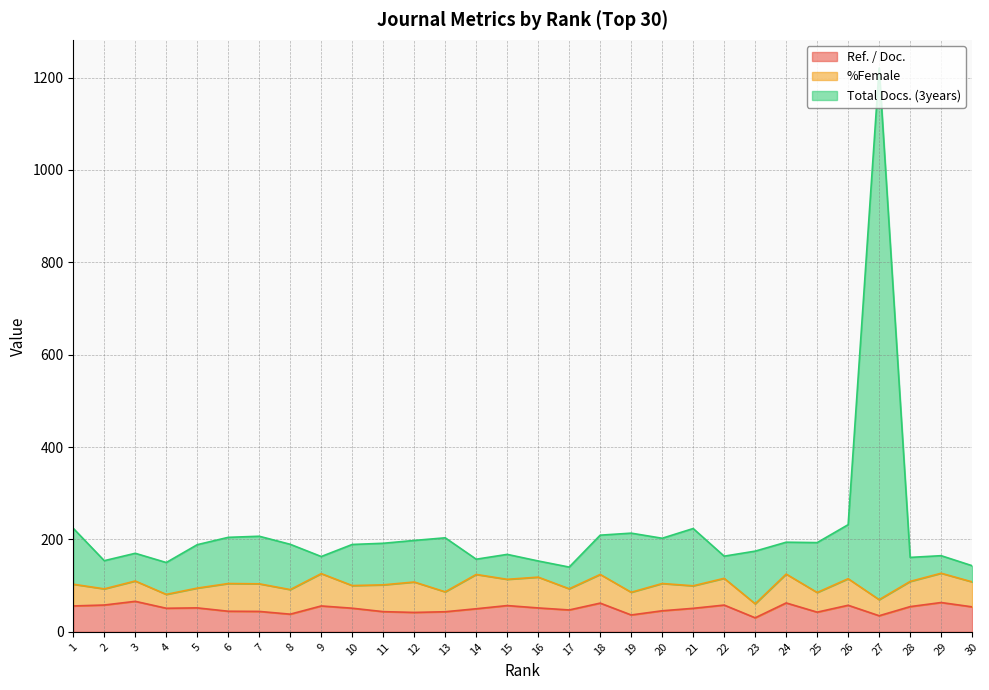

At which category does Total Docs. (3years) reach its first local valley?

2